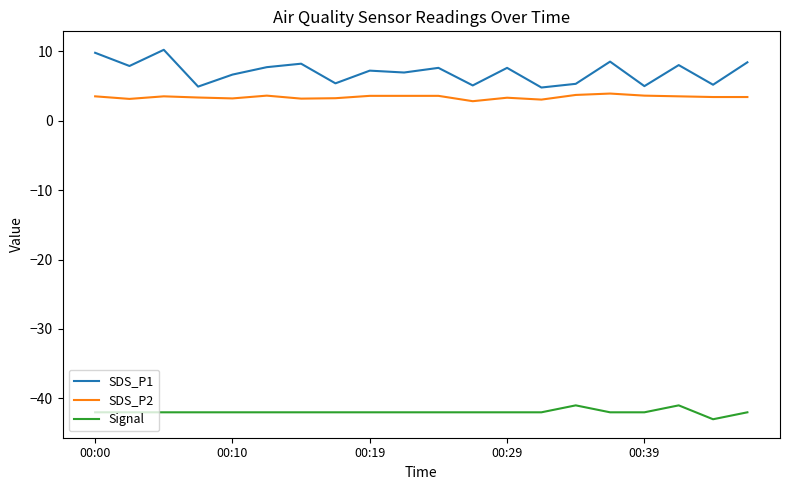

True or false: Signal and SDS_P2 intersect in this chart.

False